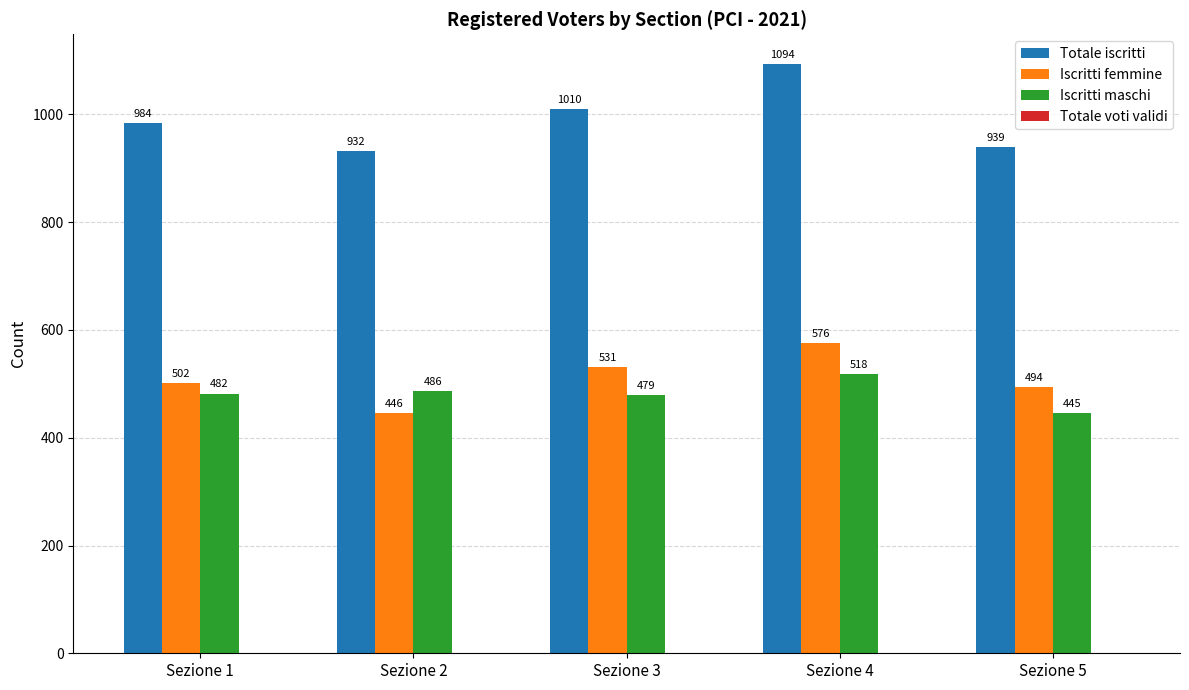

What is the average value of the Totale iscritti series?

992